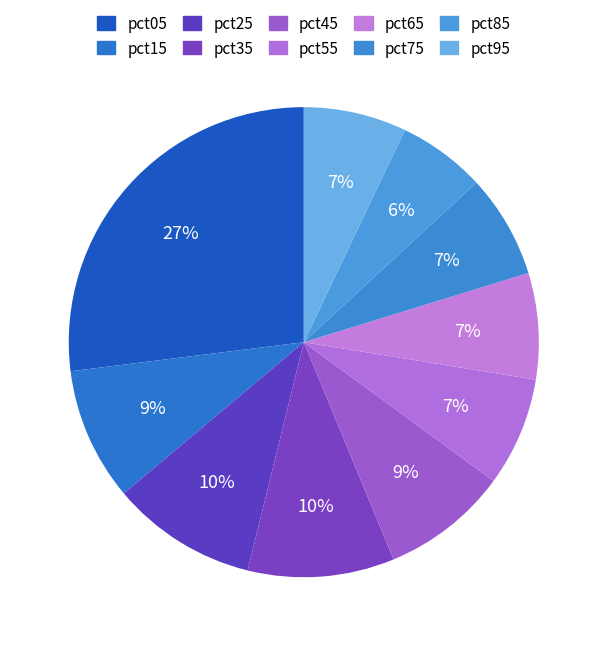

To the nearest percent, what portion does pct35 represent?

10%